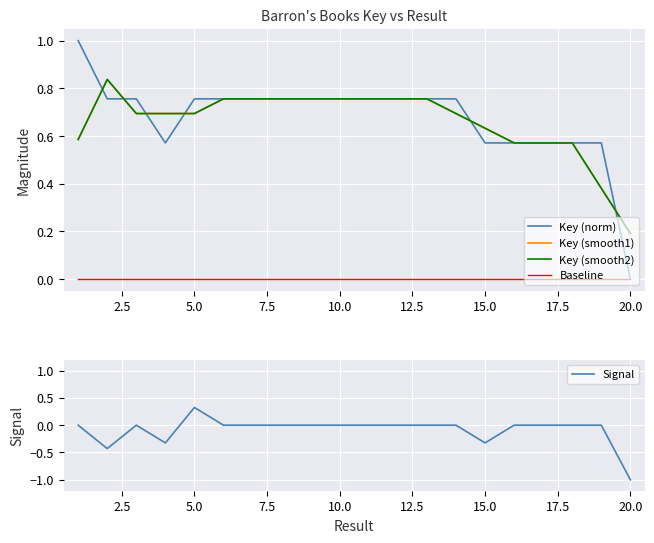

At which label does Signal reach its minimum?

20.0